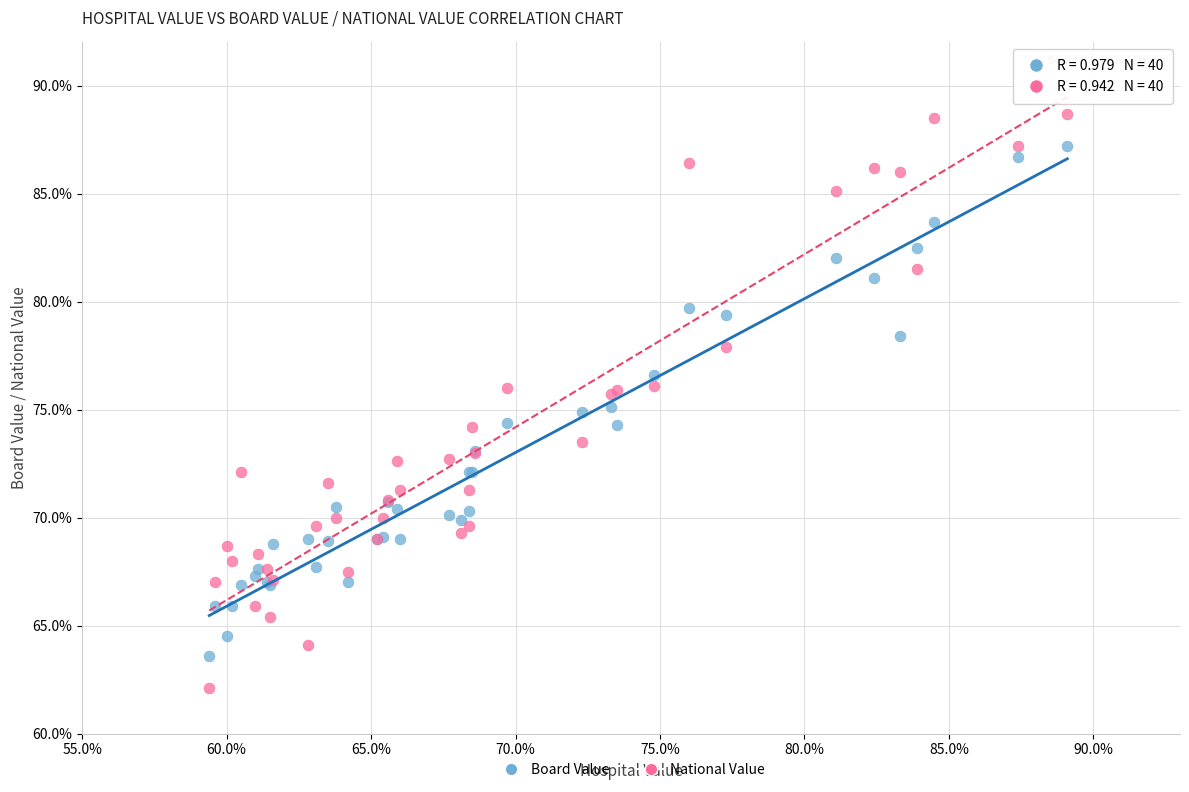

Which series contains the lowest Y value?

National Value